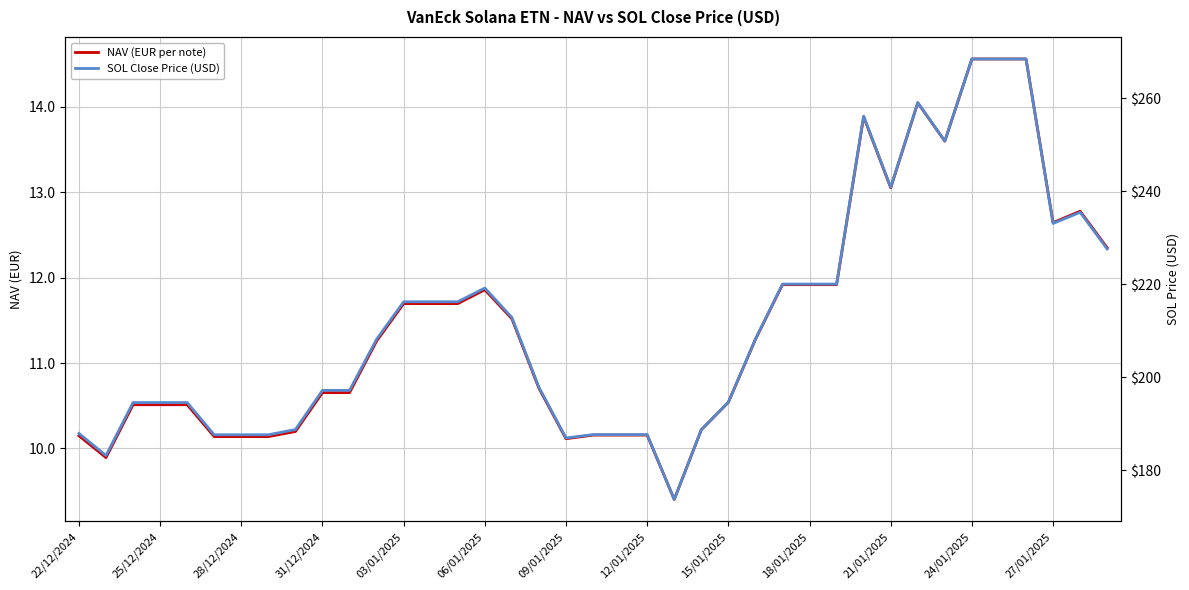

True or false: NAV (EUR per note) and SOL Close Price (USD) cross at least once.

False